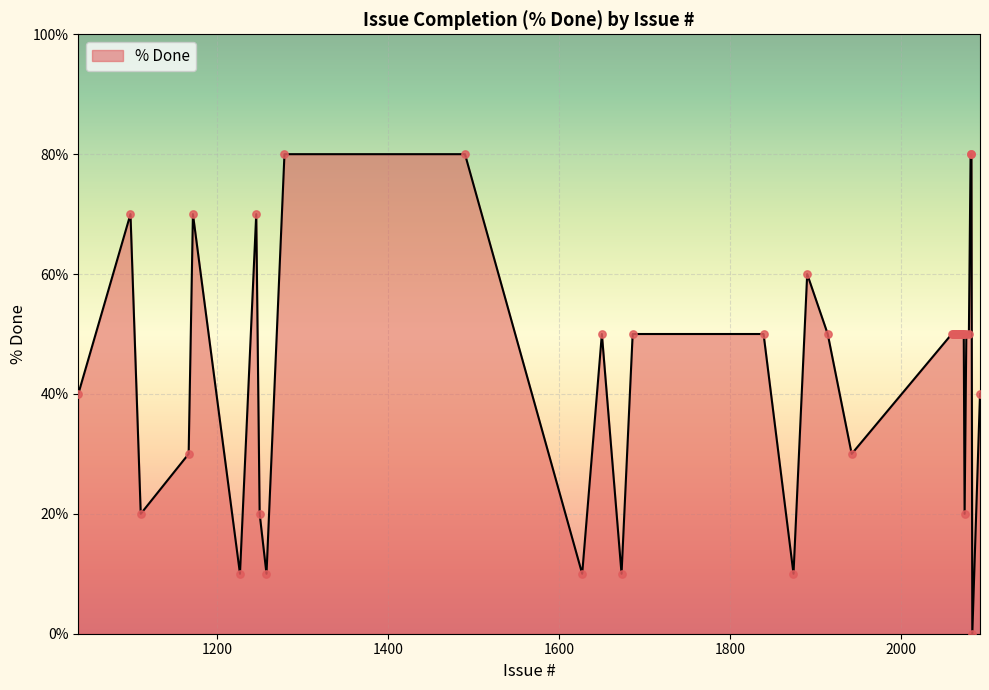

What is the difference between the maximum and minimum values?

80